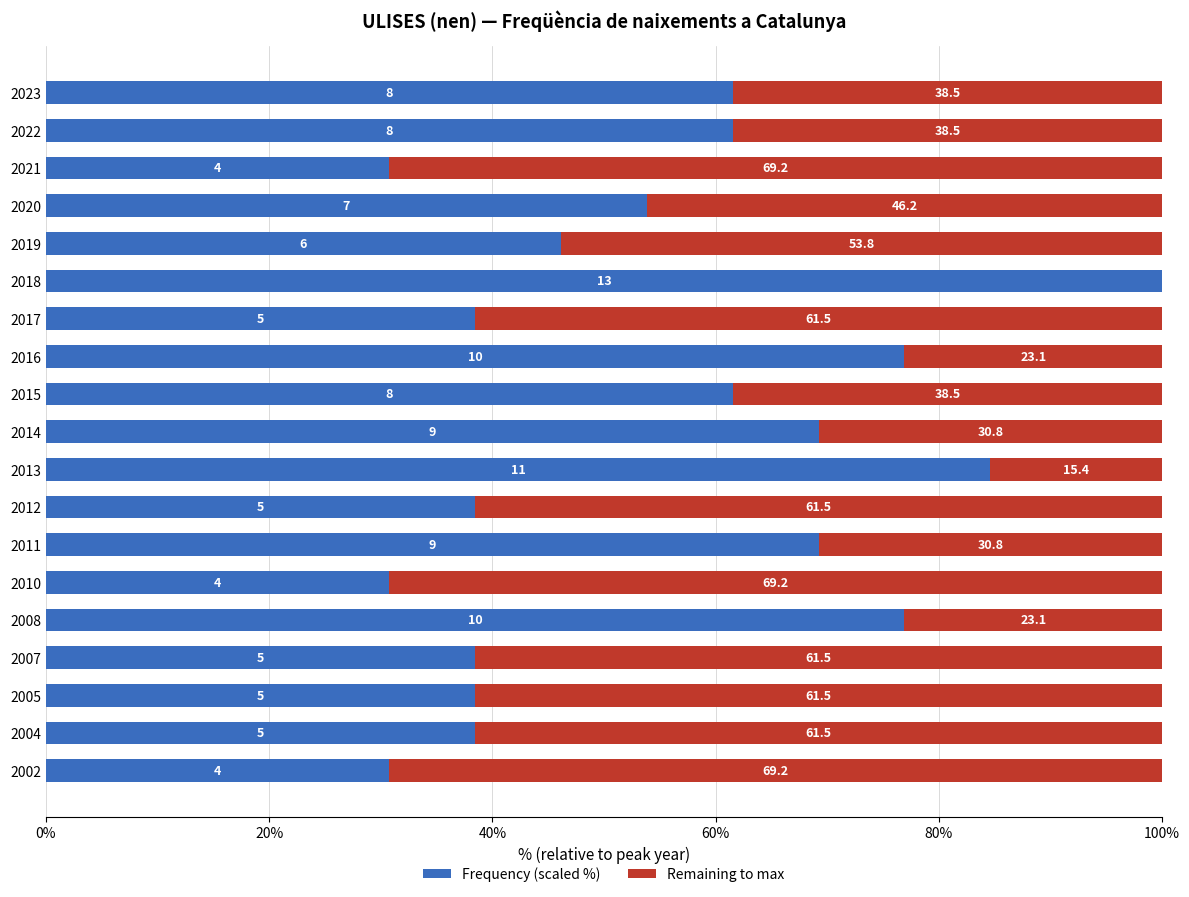

What are all the series names shown in the legend?

Frequency (scaled %), Remaining to max